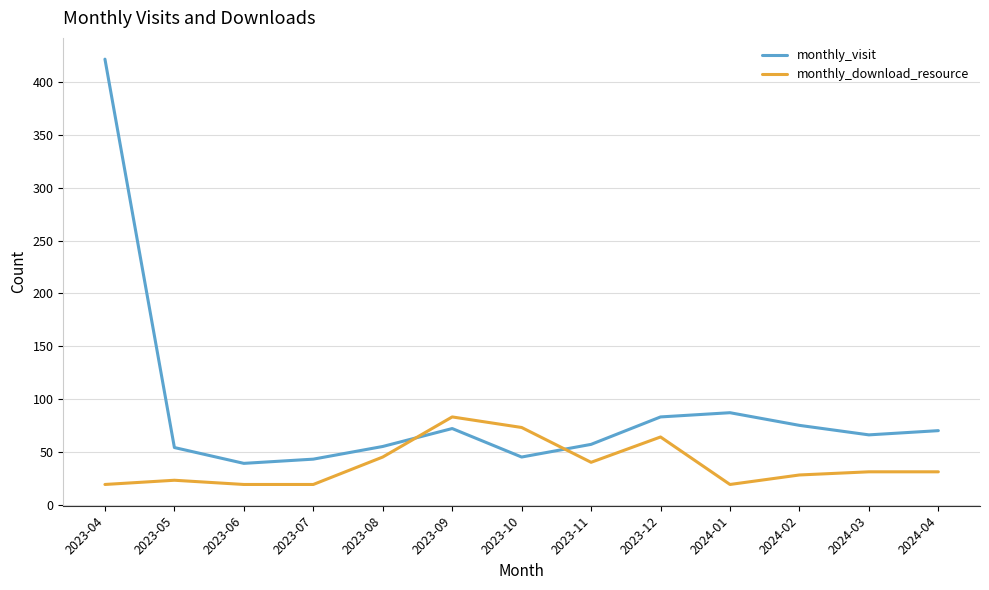

Is it true that monthly_download_resource equals 19 at 2023-04?

True